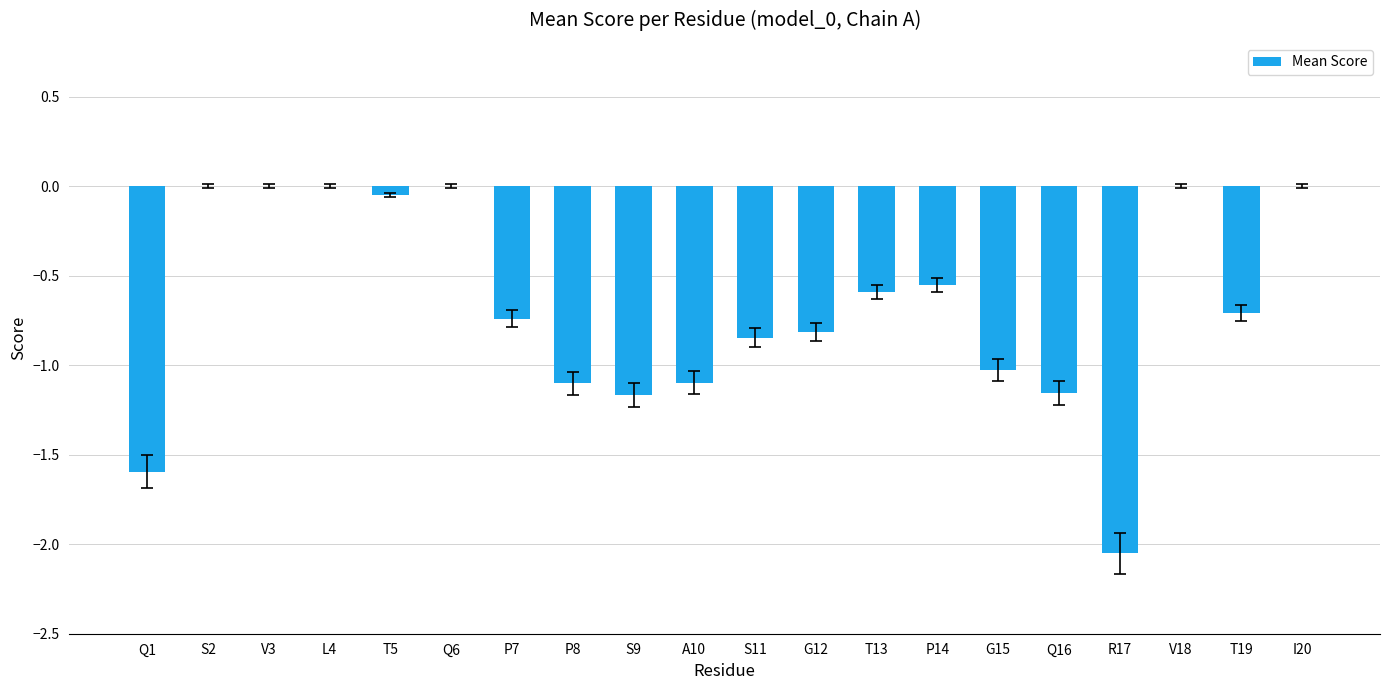

What is the sum of all values?

-13.5